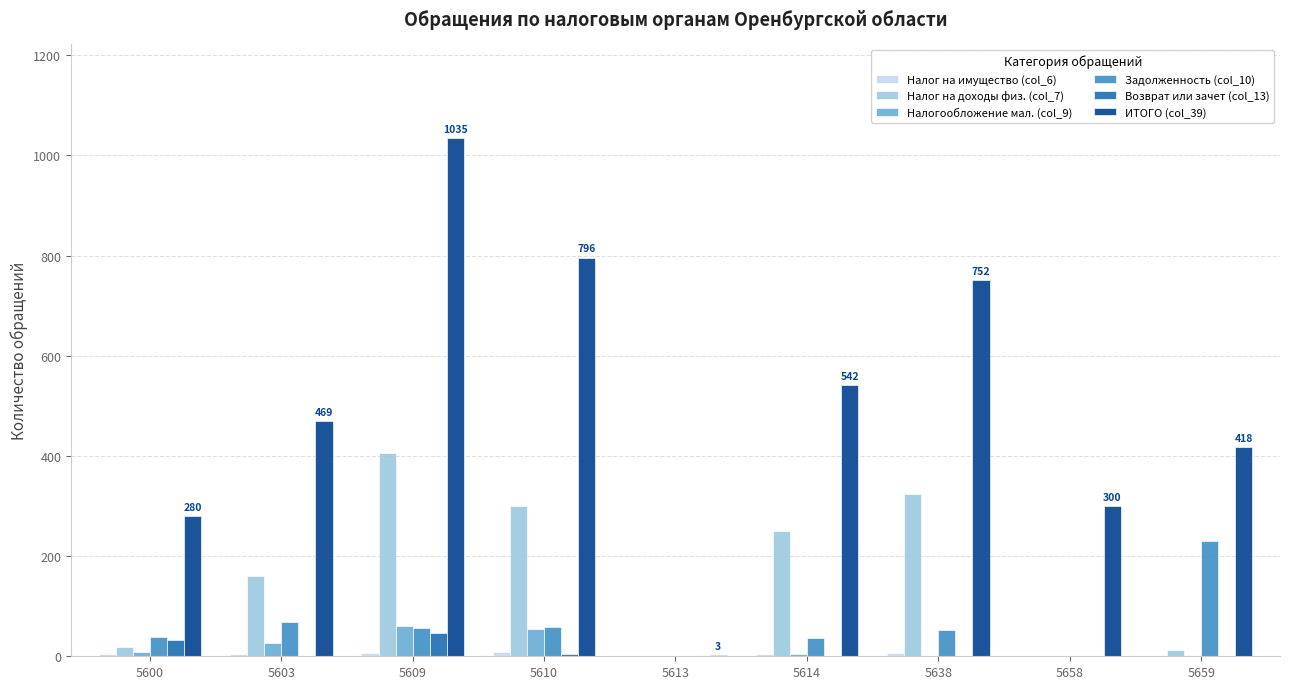

At which category does the chart reach its peak across all series?

5609